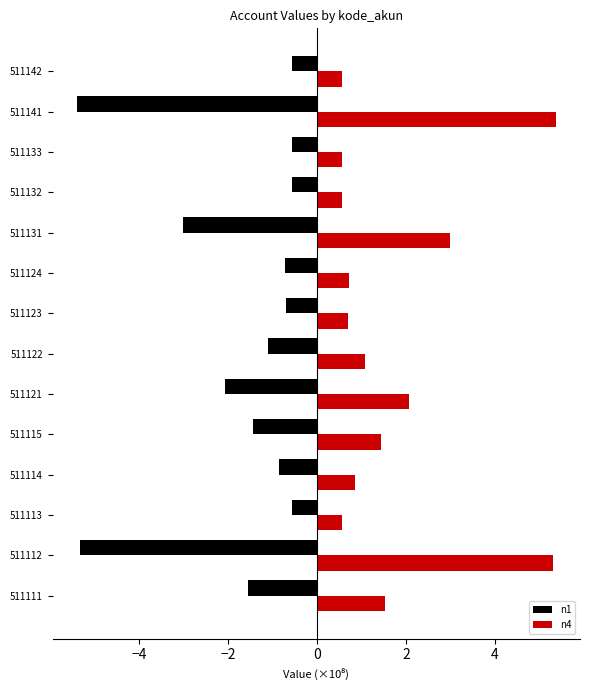

What are all the series names shown in the legend?

n1, n4